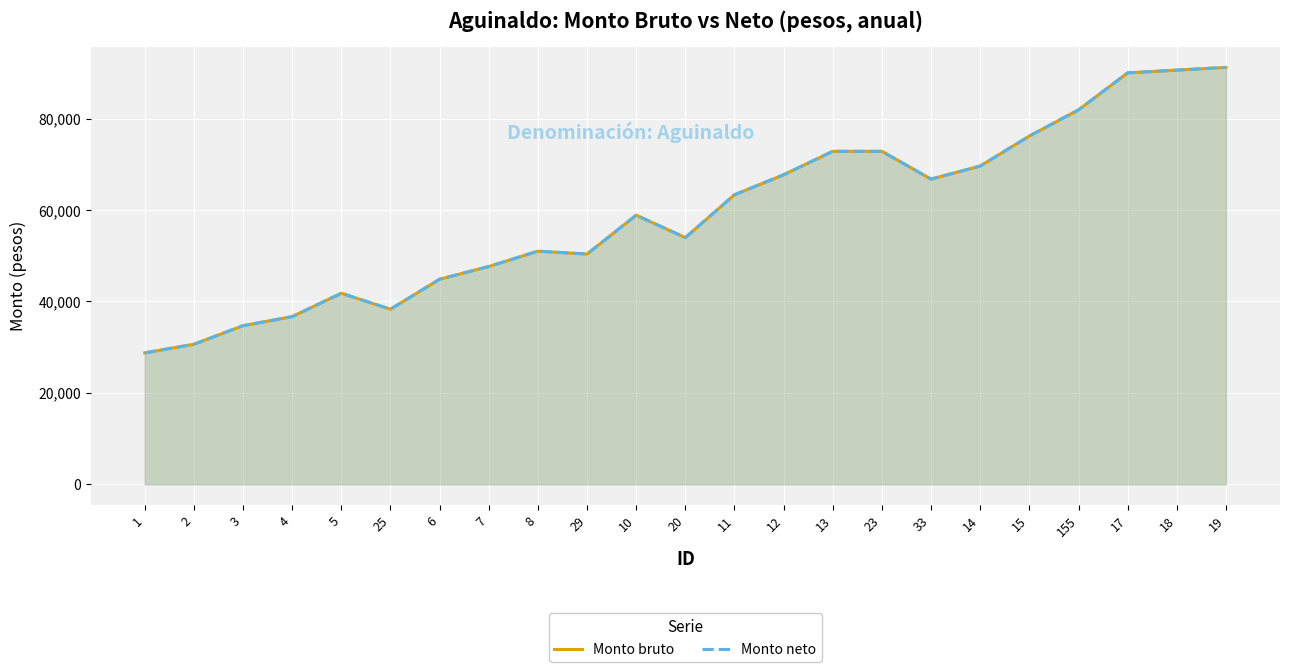

What is the label of the 20th point from the left?

155